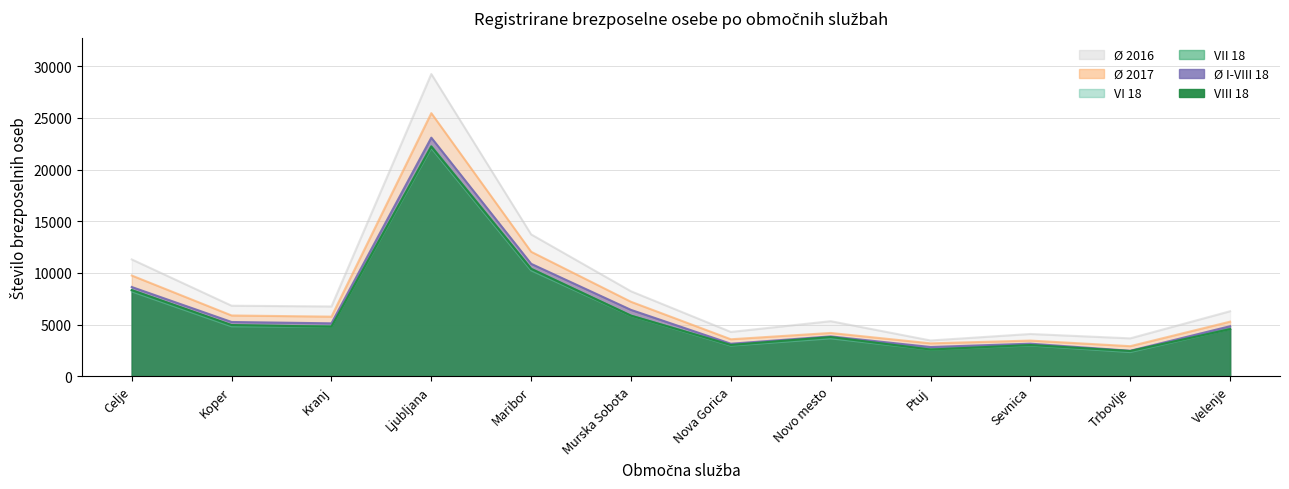

Is the value of Ø 2016 at Nova Gorica greater than the value of VIII 18 at Kranj?

No